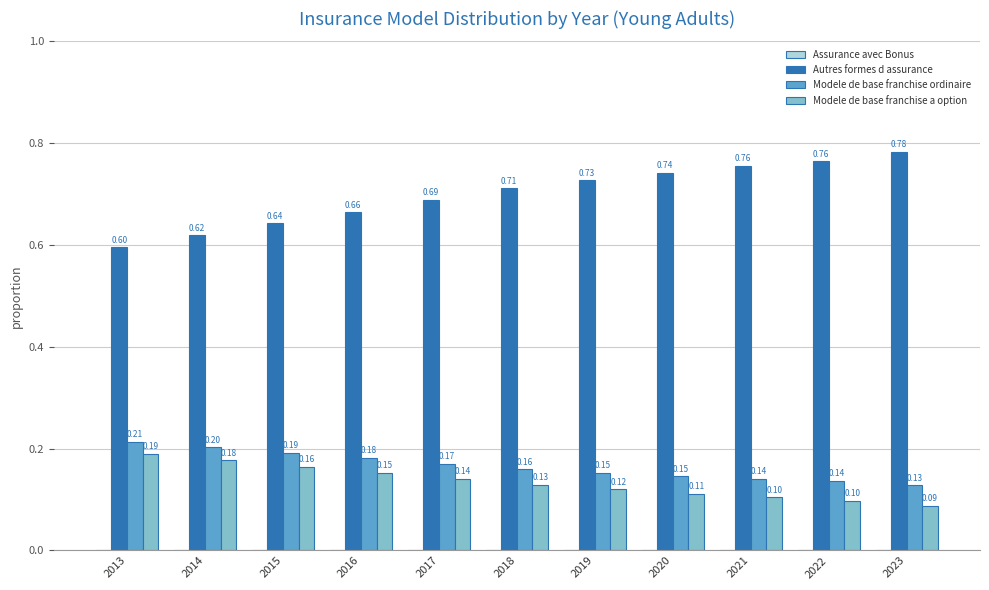

Which series has the largest total across all categories?

Autres formes d assurance